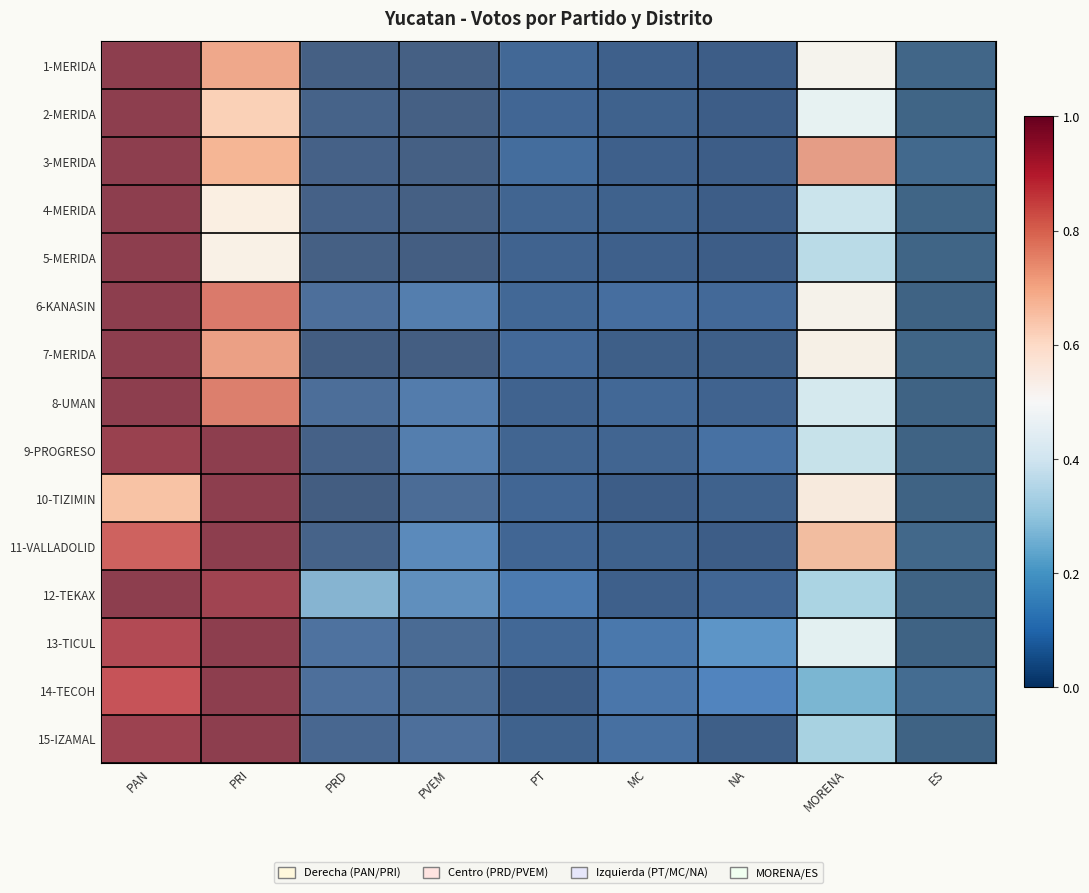

Which category has the lowest value across all series?

NA